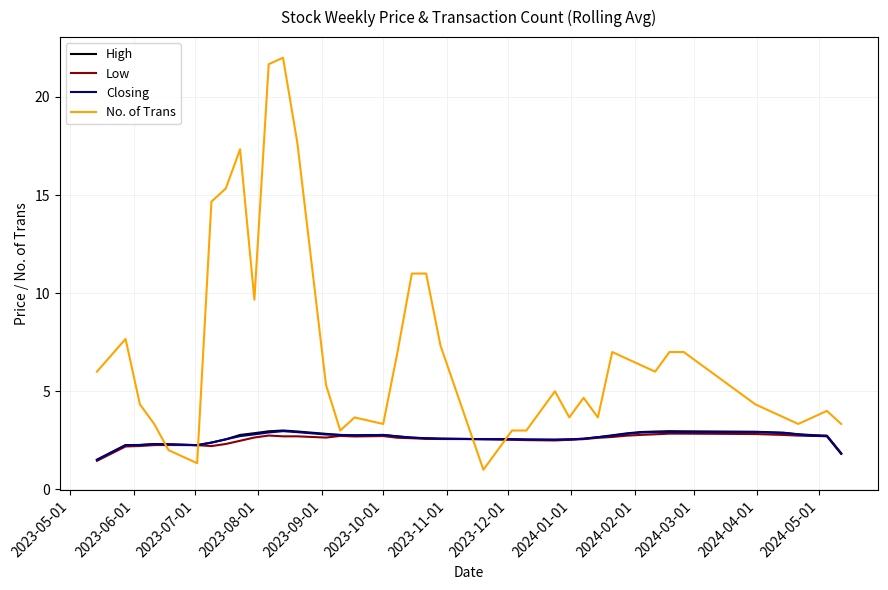

What is the difference between the maximum and minimum values in the High series?

1.5